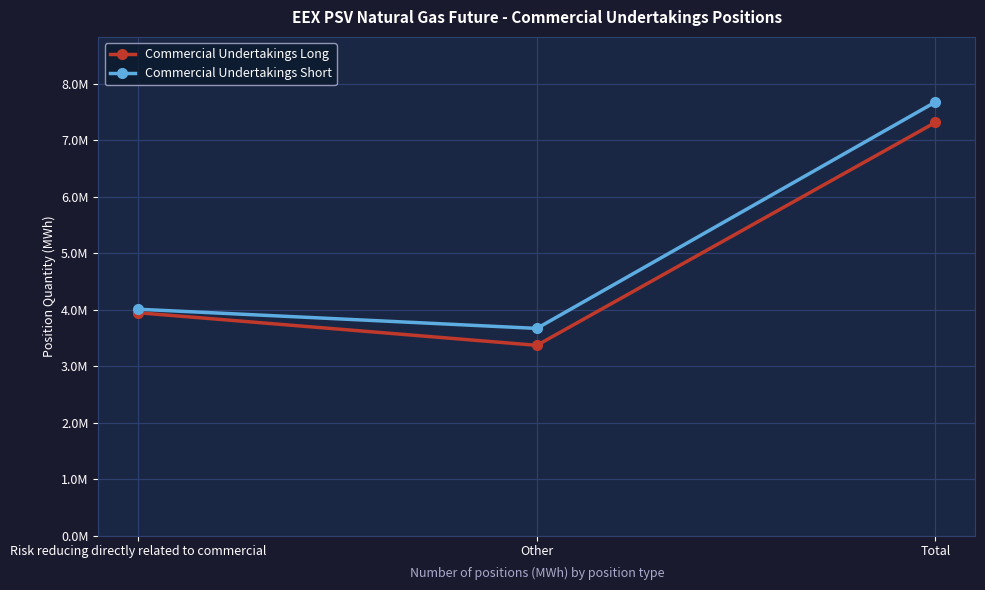

What is the minimum value for Commercial Undertakings Short?

3670560